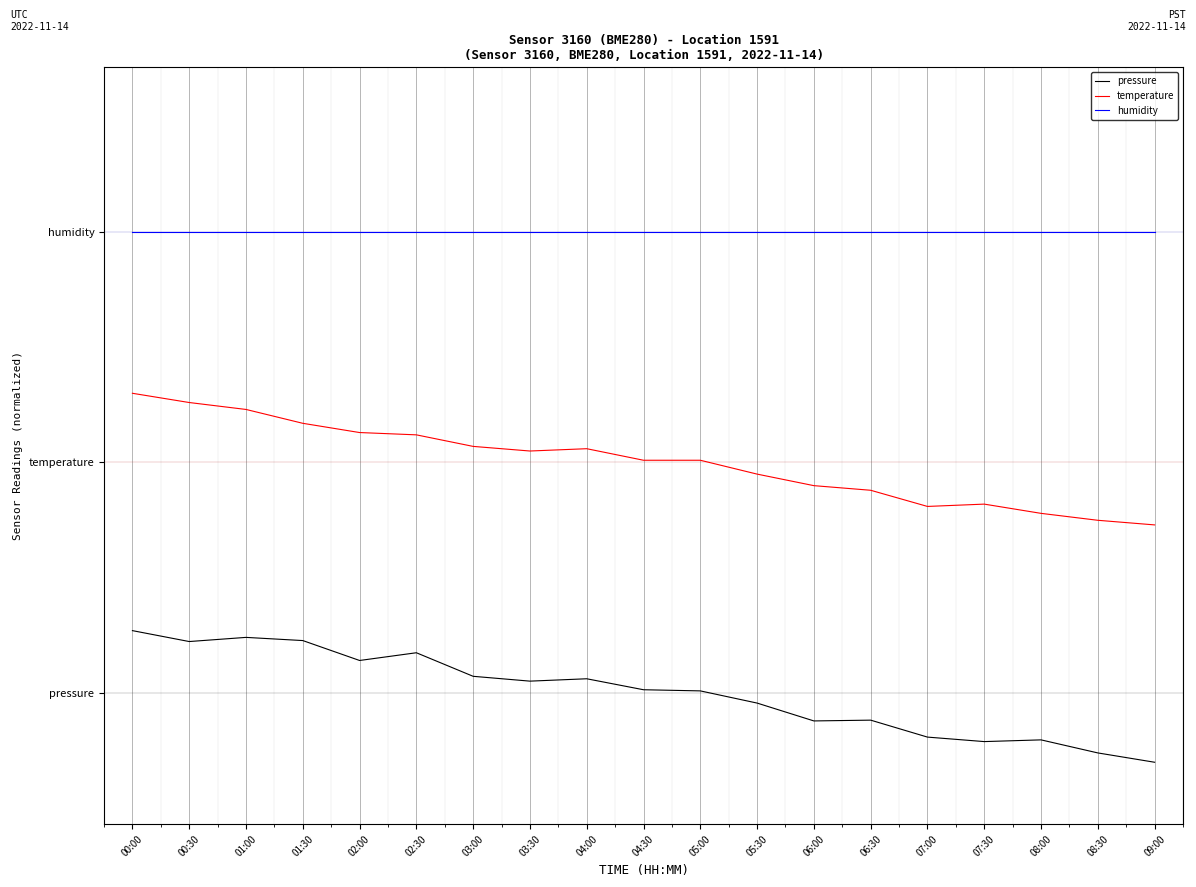

What is the minimum value for pressure?

-1.1